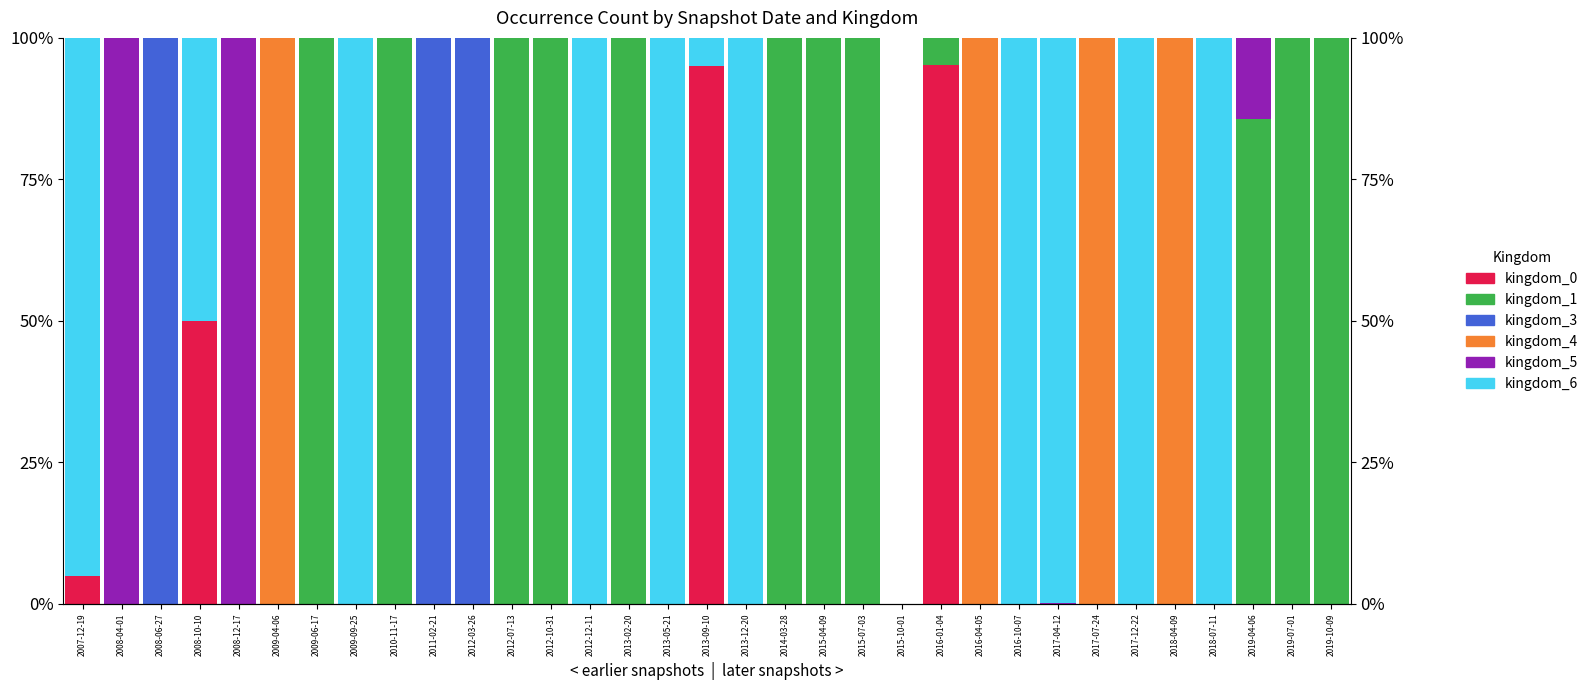

What is the difference between the maximum and minimum values in the kingdom_3 series?

100.0